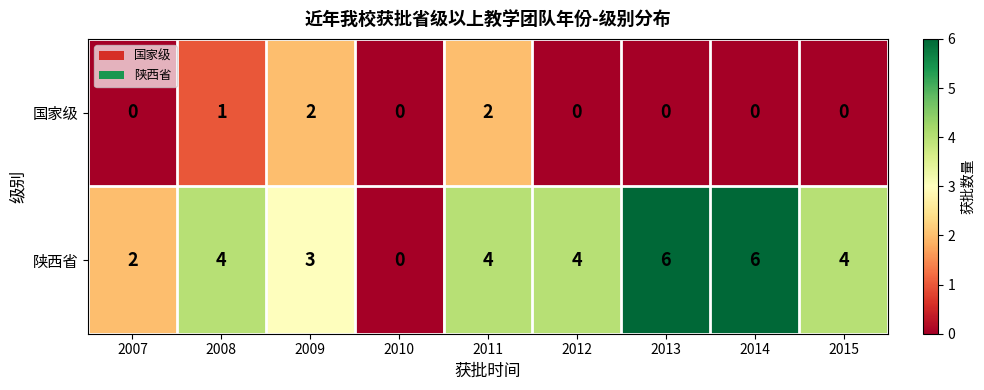

Reading left to right, list all the values displayed in this chart.

国家级: 0	1	2	0	2	0	0	0	0
陕西省: 2	4	3	0	4	4	6	6	4